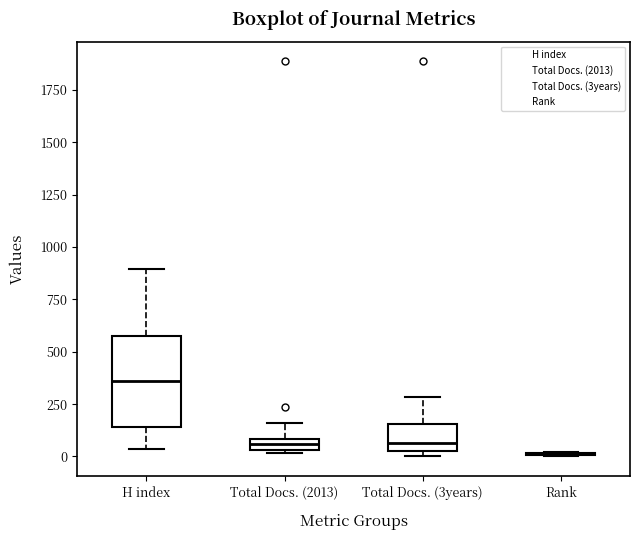

Where is the upper edge of the box for Total Docs. (2013) on the y-axis? The values are not printed on the chart, so give them approximately, as read against the axis.

100